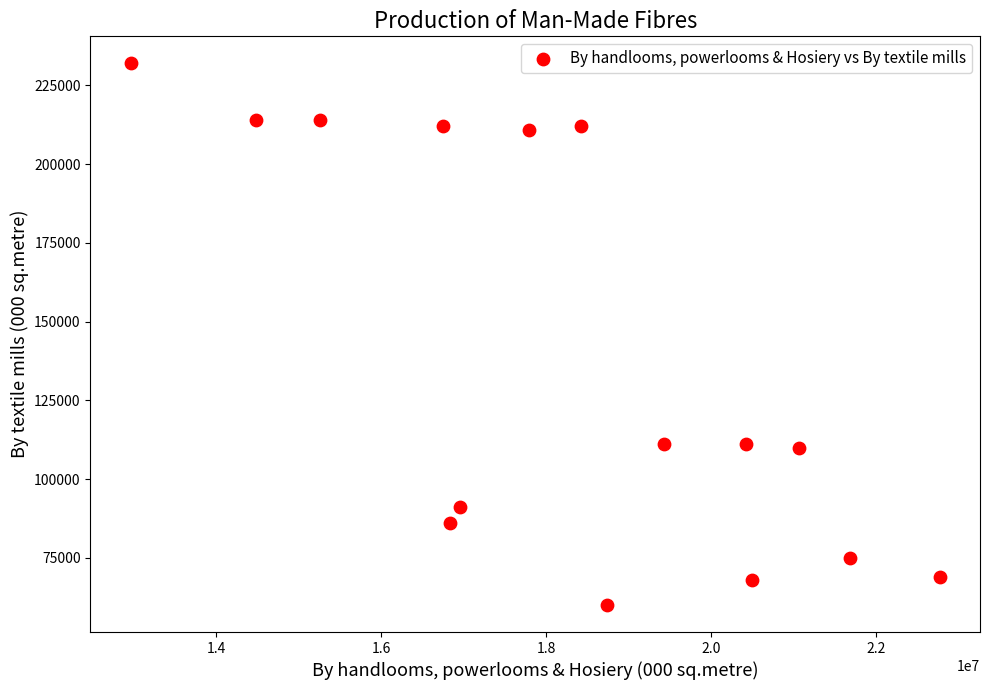

What is the range of Y values (max minus min)?

172000